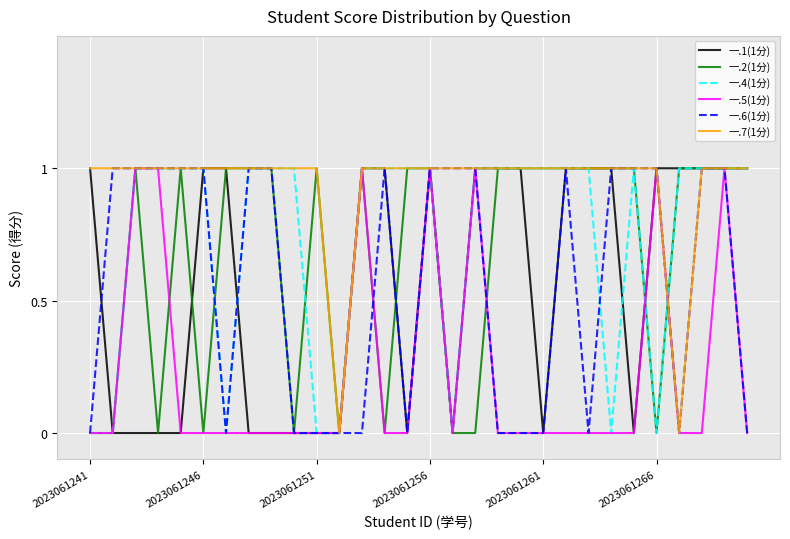

Which series has the largest total across all categories?

一.7(1分)